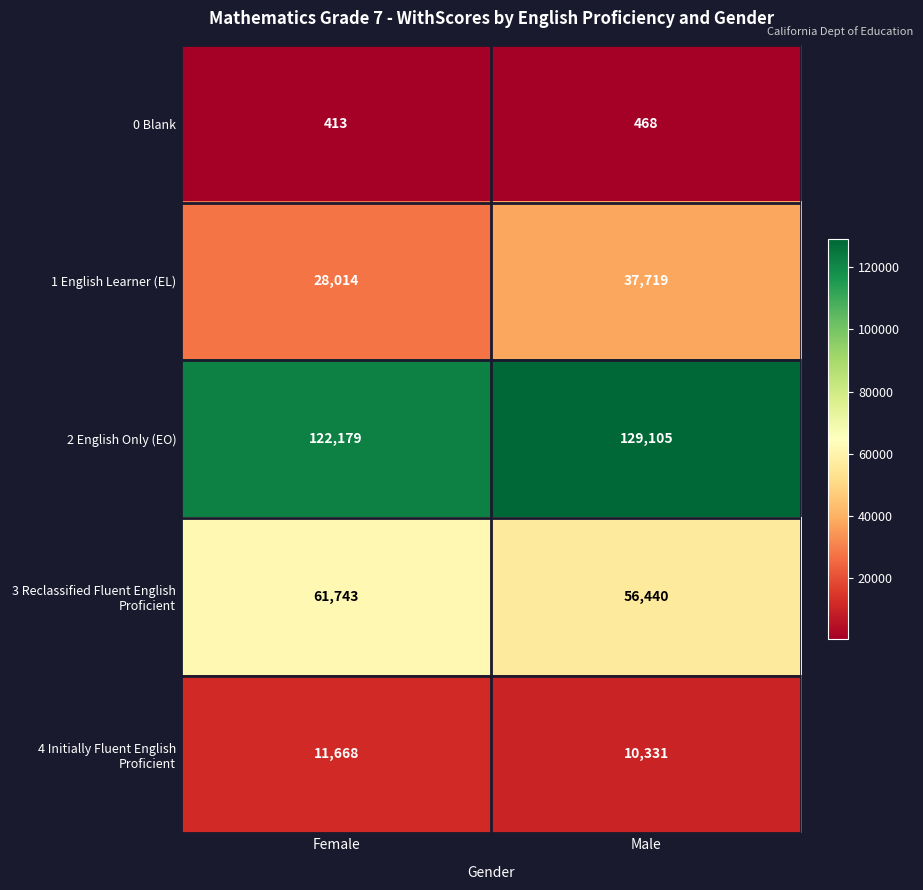

Reading right to left, what are all the values shown in this chart?

0 Blank: 468	413
1 English Learner (EL): 37719	28014
2 English Only (EO): 129105	122179
3 Reclassified Fluent English Proficient: 56440	61743
4 Initially Fluent English Proficient: 10331	11668